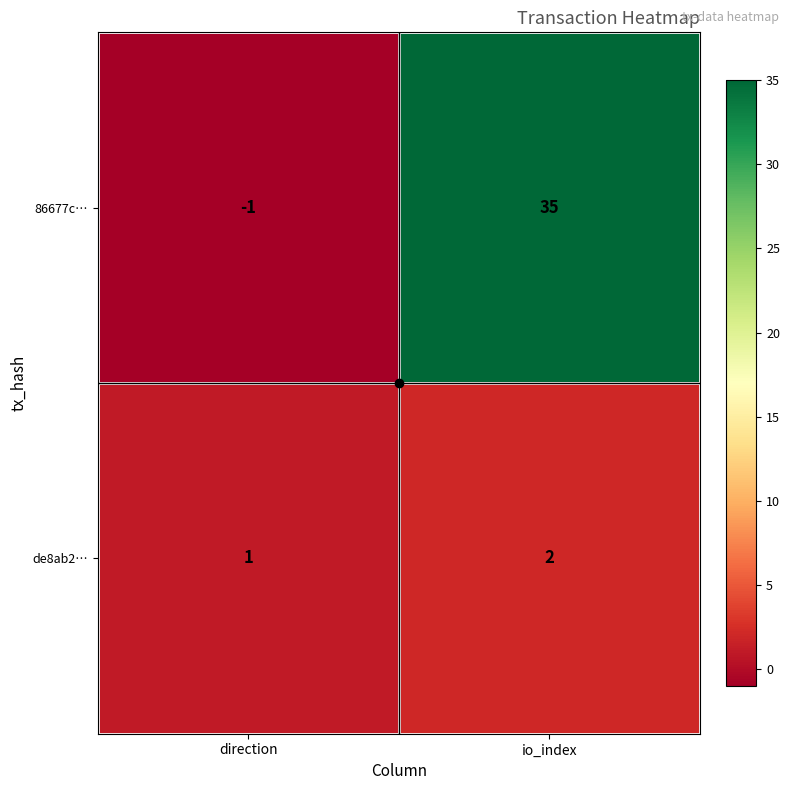

Between direction and io_index, which series saw the biggest shift?

86677c…